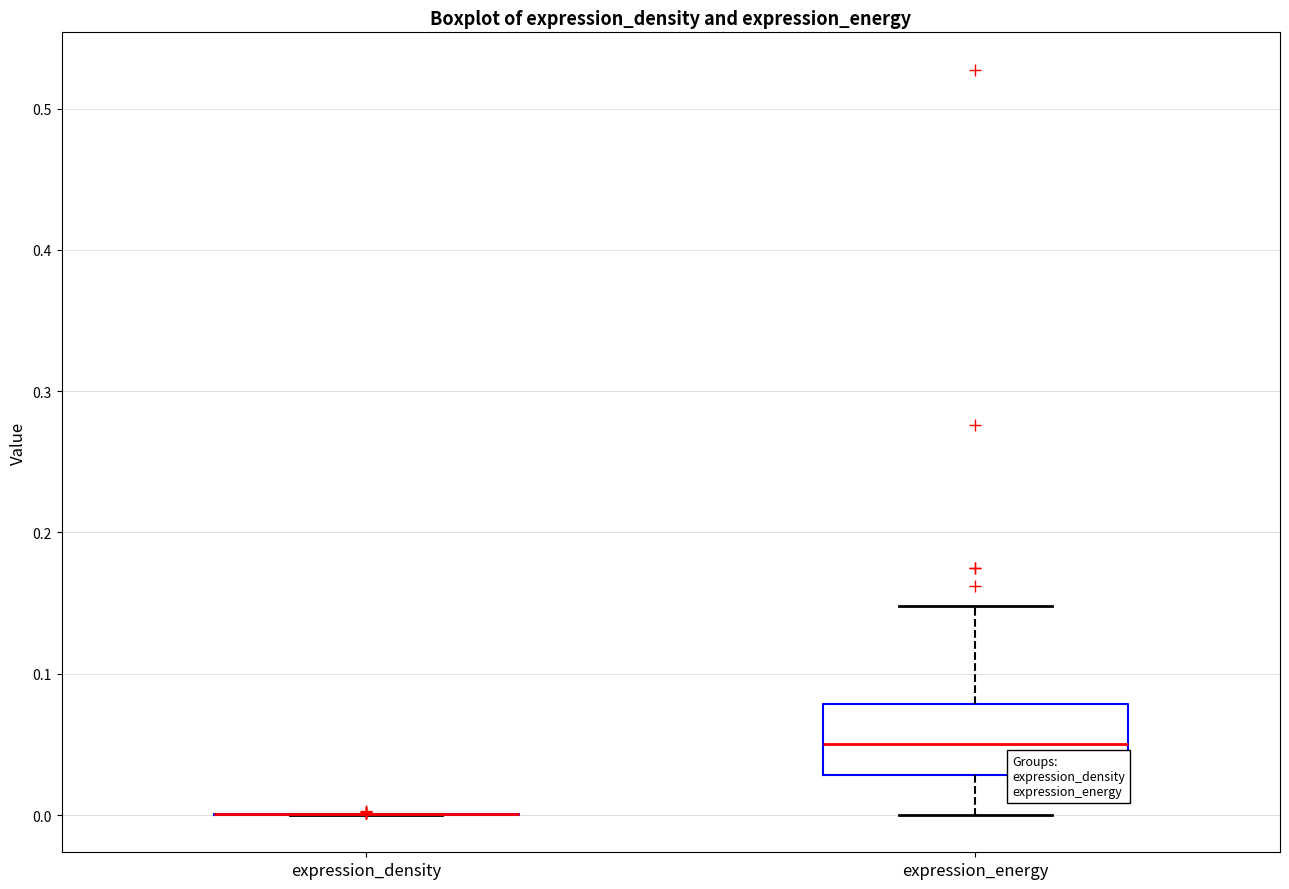

Reading left to right, transcribe this box plot: for each box, give where its median line is, the range the box spans, and where its two whiskers end, as read against the y-axis. The values are not printed on the chart, so give them approximately, as read against the axis.

expression_density: box collapsed to a line at 0.00, whiskers 0.00 to 0.00
expression_energy: median 0.05, box 0.03 to 0.08, whiskers 0.00 to 0.15